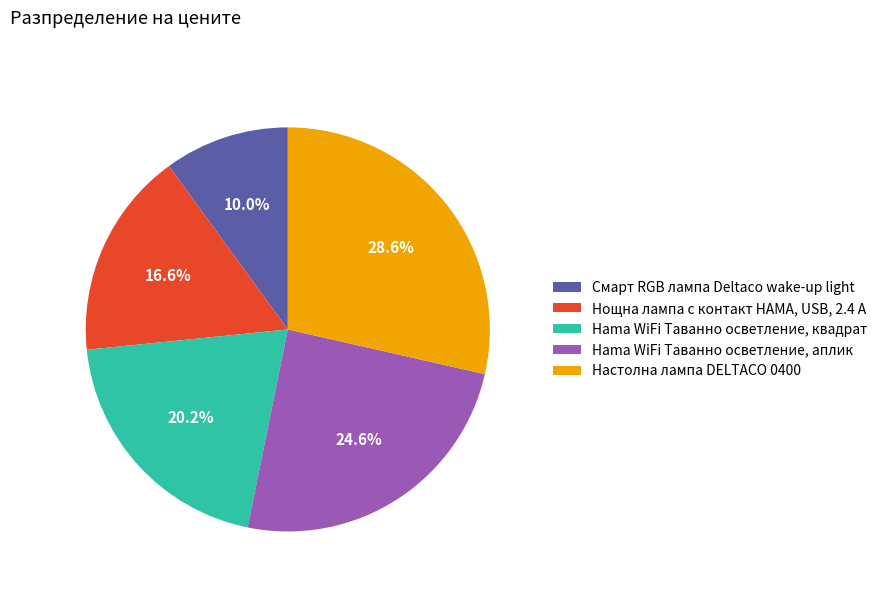

Rank the categories by value from lowest to highest.

Смарт RGB лампа Deltaco wake-up light, Нощна лампа с контакт HAMA, USB, 2.4 A, Hama WiFi Таванно осветление, квадрат, Hama WiFi Таванно осветление, аплик, Настолна лампа DELTACO 0400